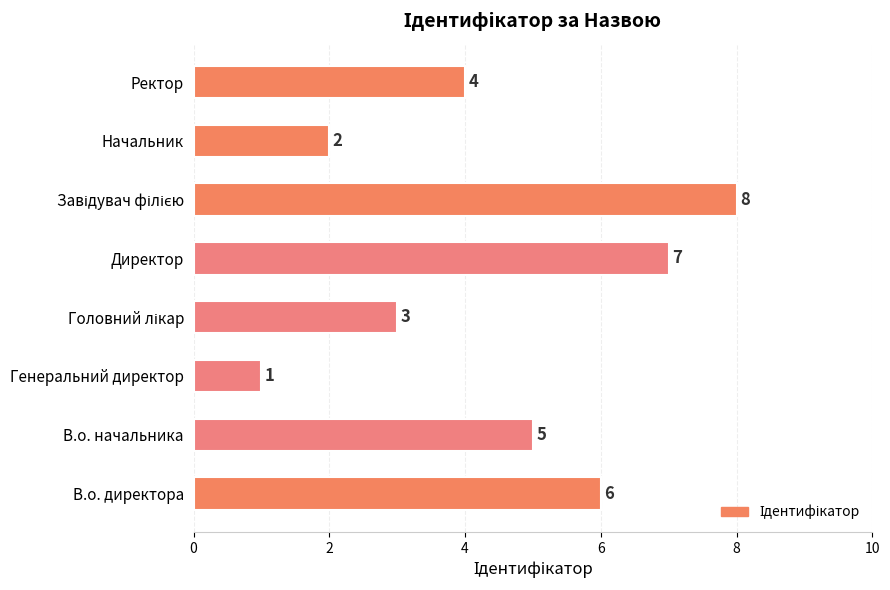

What is the maximum value shown in the chart?

8